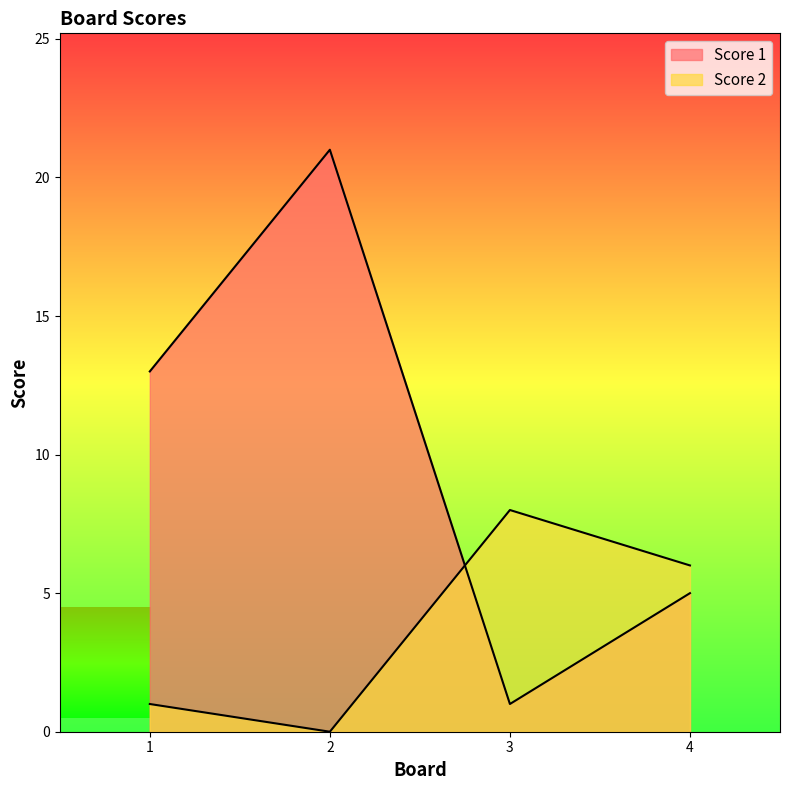

In Score 1, how many points are lower than both neighbors (excluding endpoints)?

1